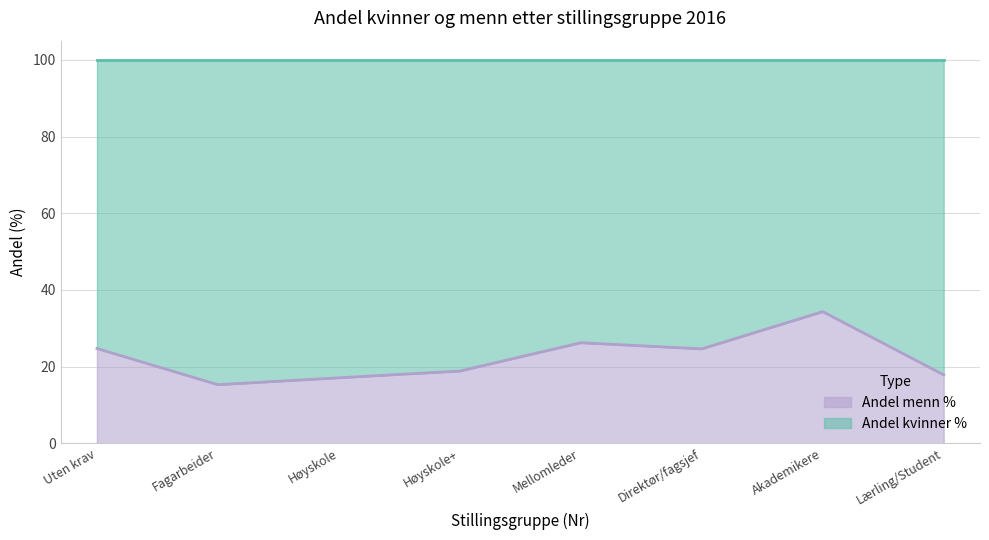

How many lines are shown in the chart?

2